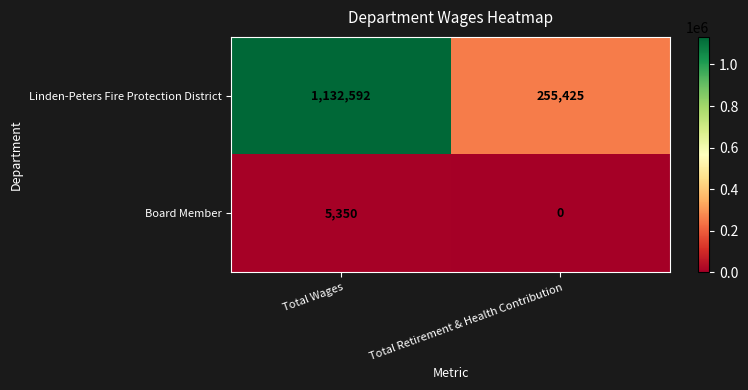

List the series in order of their peak value, highest first.

Linden-Peters Fire Protection District, Board Member